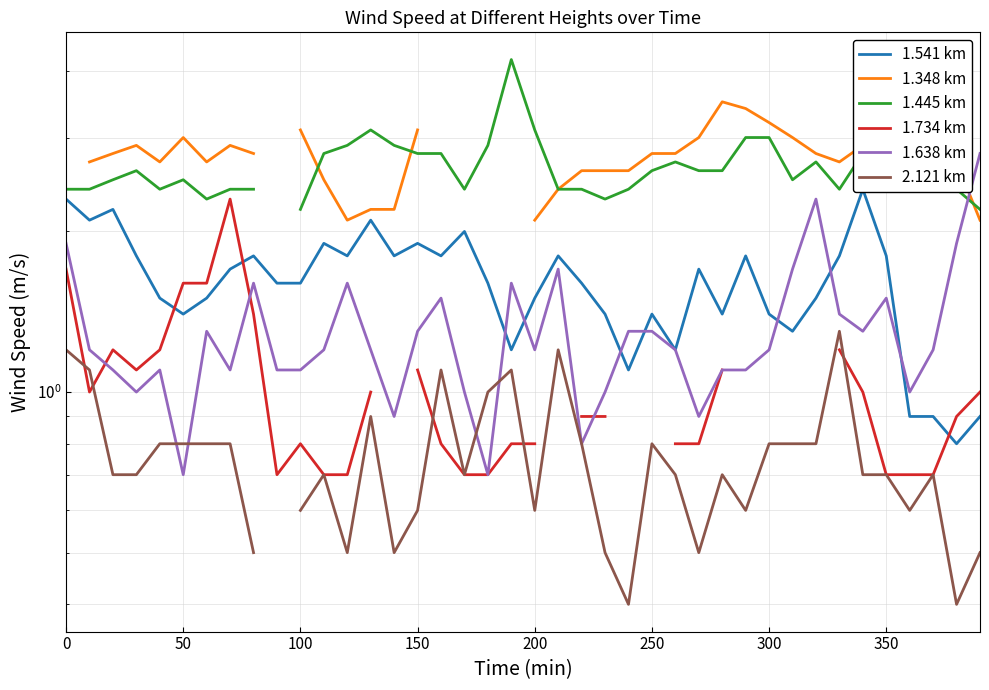

At which category is the sum across all series the highest?

350